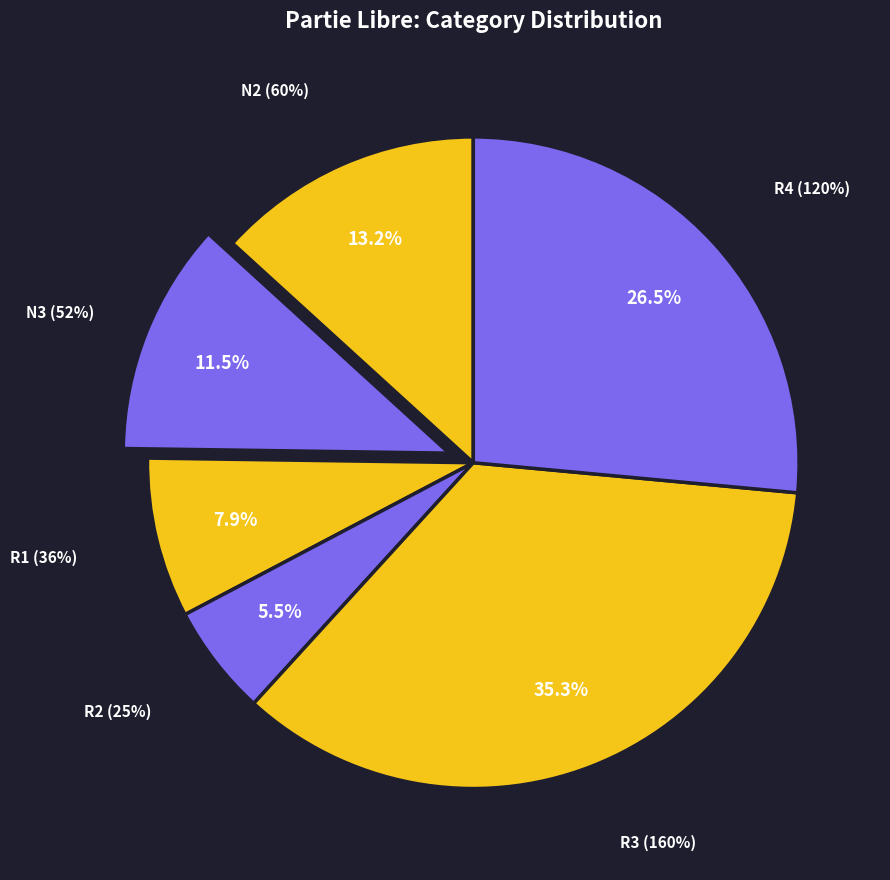

To the nearest percent, what is the combined percentage of R1 and R3?

43%